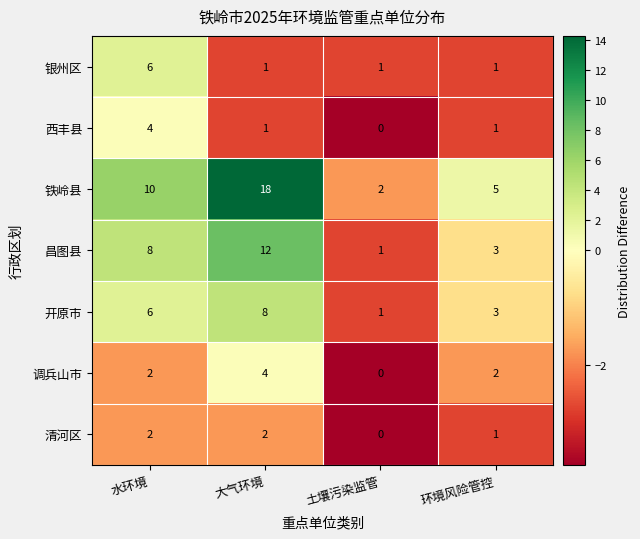

What is the spread (max minus min) of values at 水环境?

8